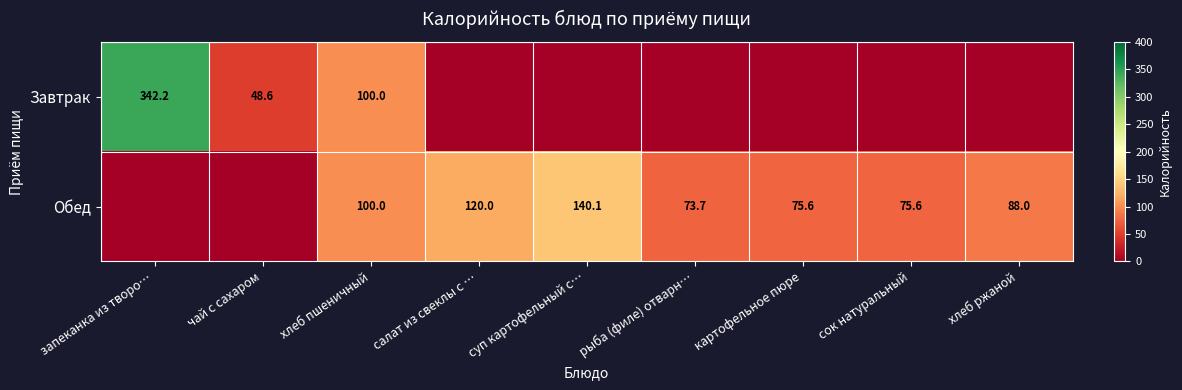

What is the total value across all series at чай с сахаром?

48.6